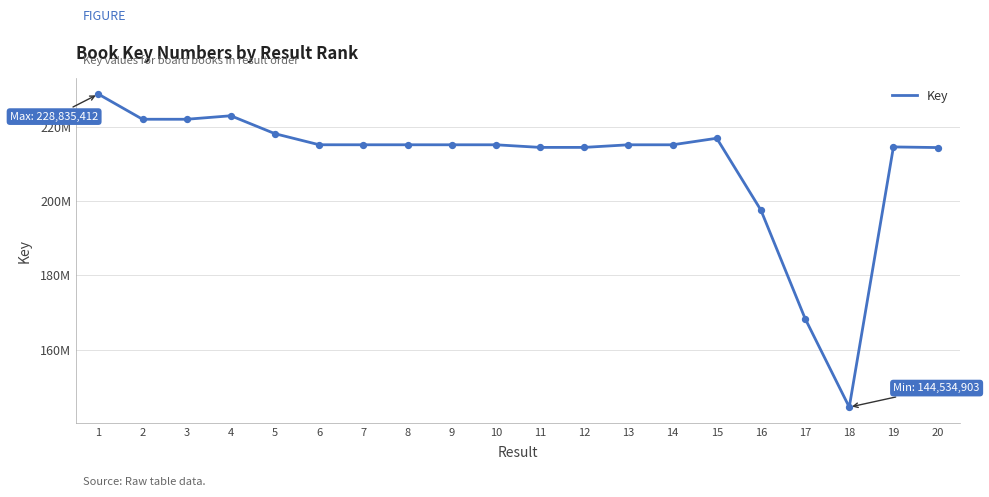

Between 16 and 7, which is larger?

7